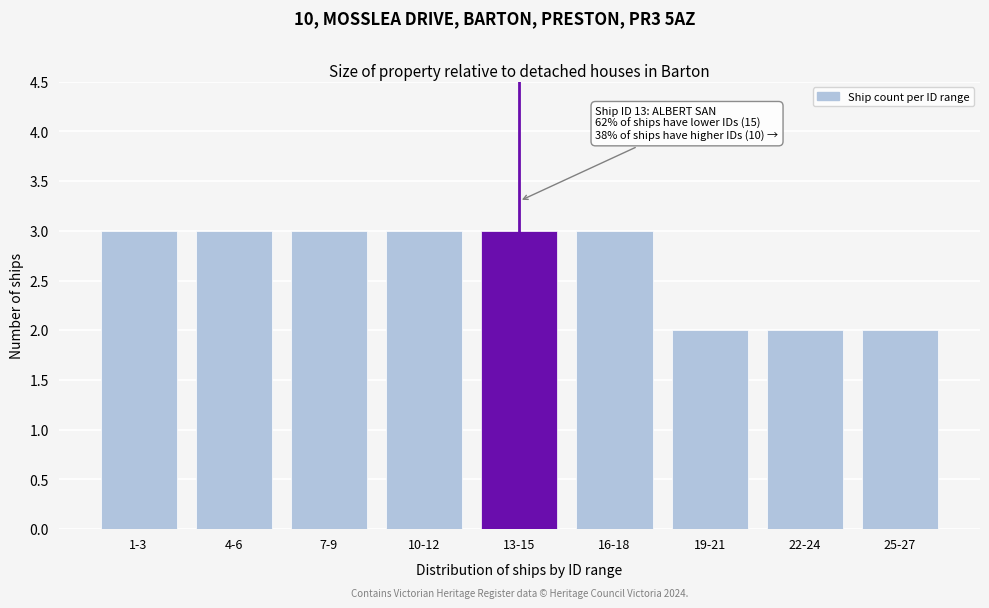

Reading left to right, transcribe all the data shown in this chart.

1-3=3	4-6=3	7-9=3	10-12=3	13-15=3	16-18=3	19-21=2	22-24=2	25-27=2